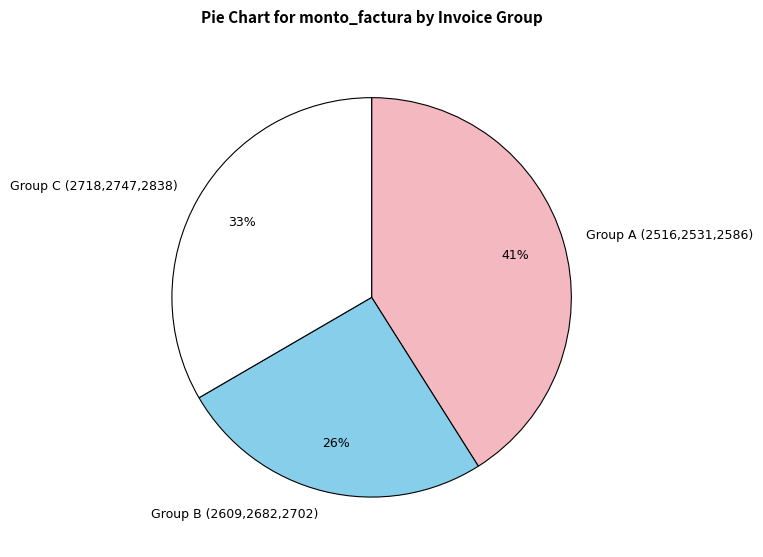

To the nearest percent, what percentage of the pie is Group A (2516,2531,2586)?

41%